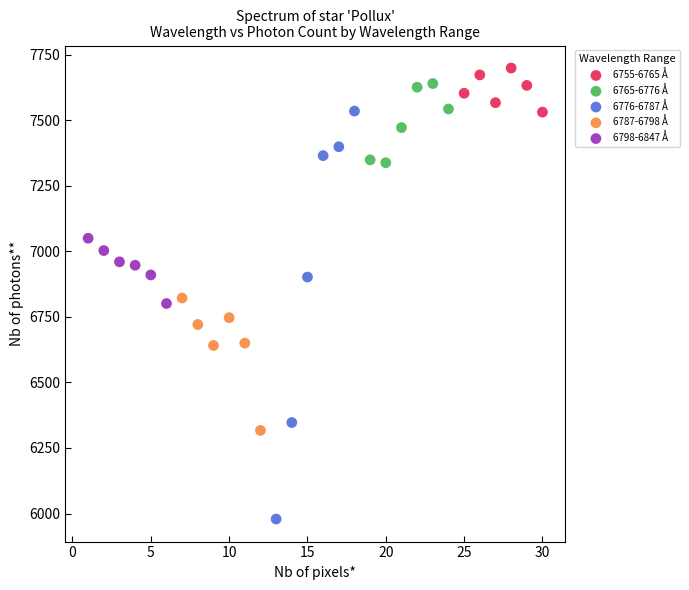

Which series contains the lowest Y value?

6776-6787 Å